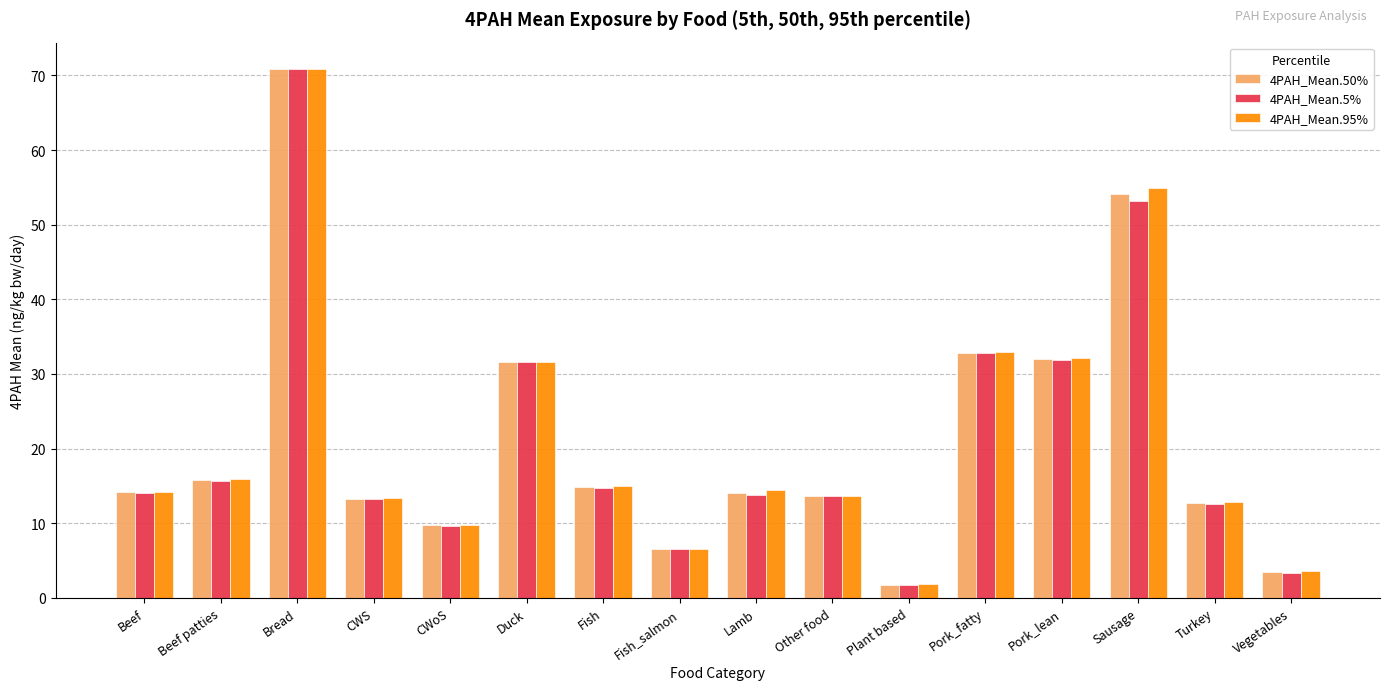

What are all the series names shown in the legend?

4PAH_Mean.50%, 4PAH_Mean.5%, 4PAH_Mean.95%